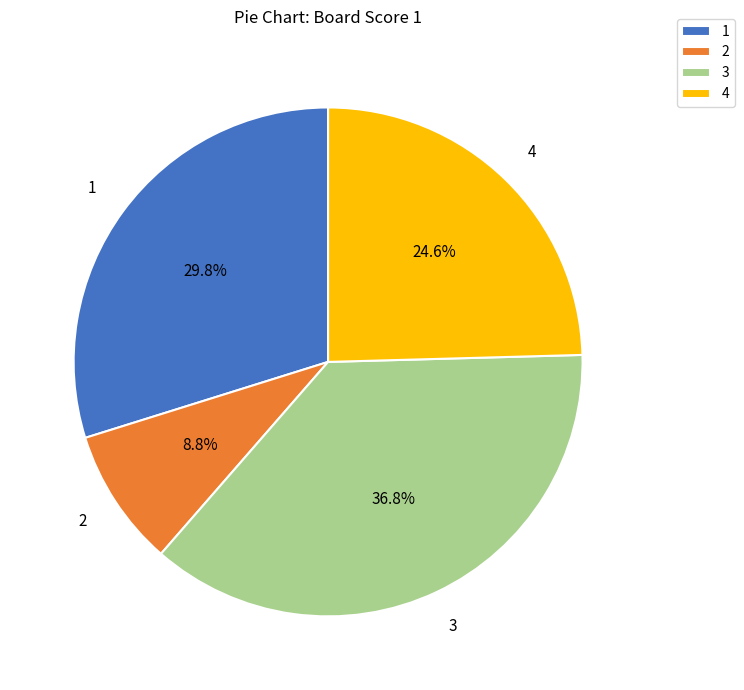

What percentage is the 1 slice, to the nearest percent?

30%